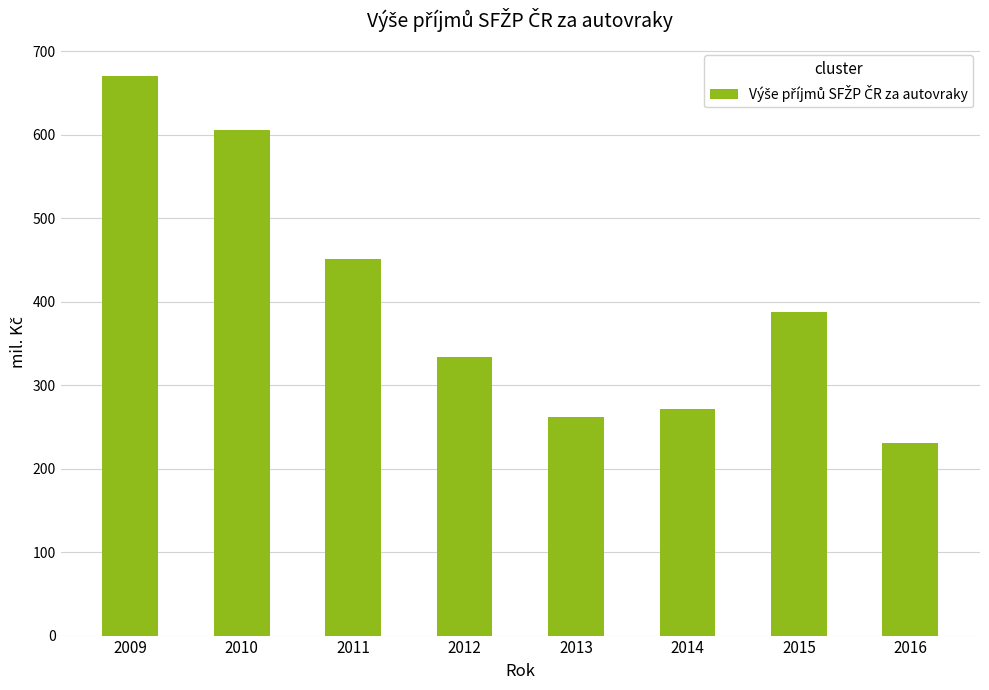

Between 2014 and 2010, which is larger?

2010